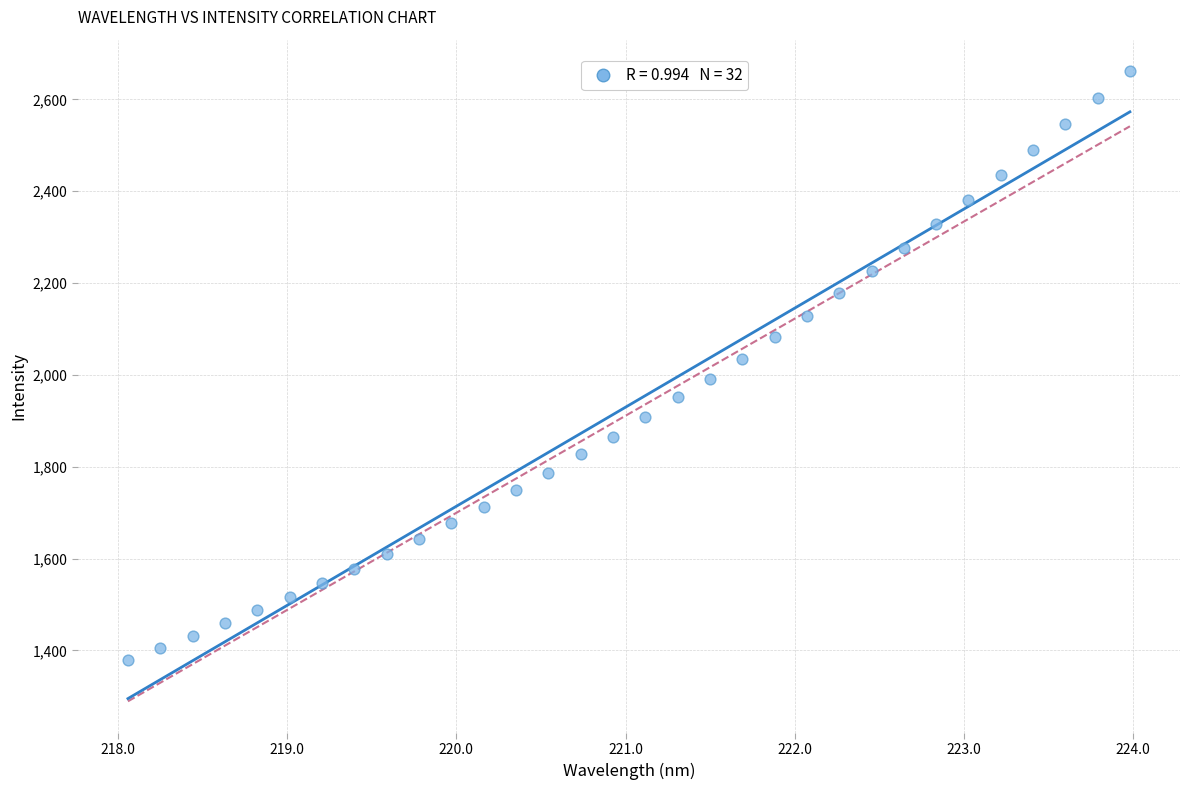

What is the range of Y values (max minus min)?

1282.2